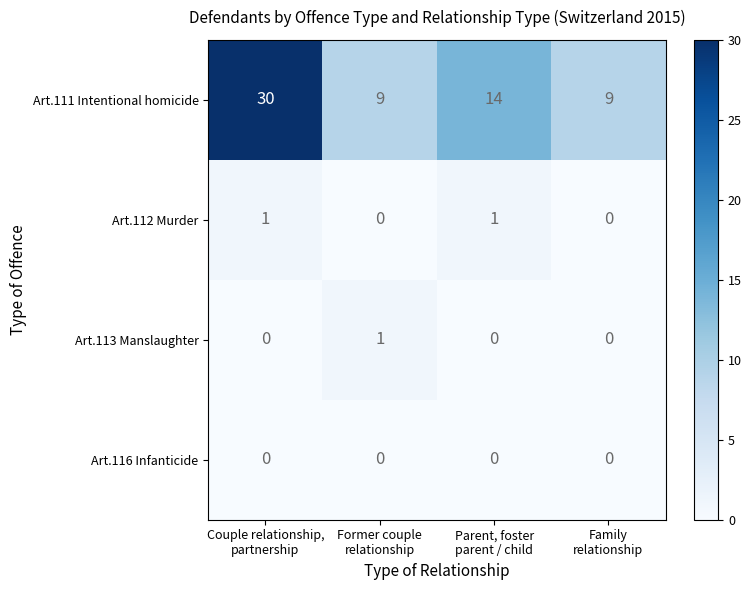

At how many categories does at least one series exceed 15?

1